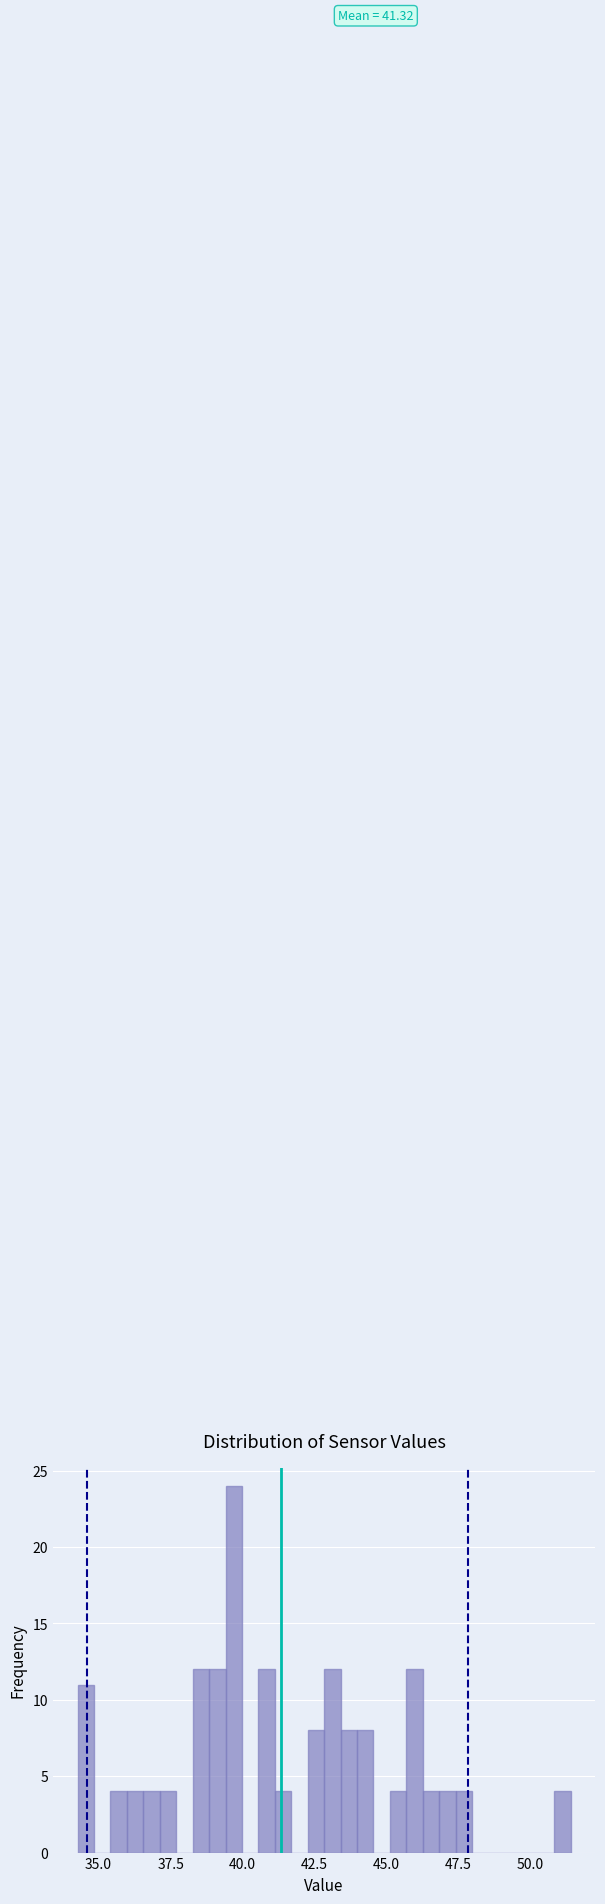

Read against the x-axis, roughly where is the centre of the tallest bar?

39.5